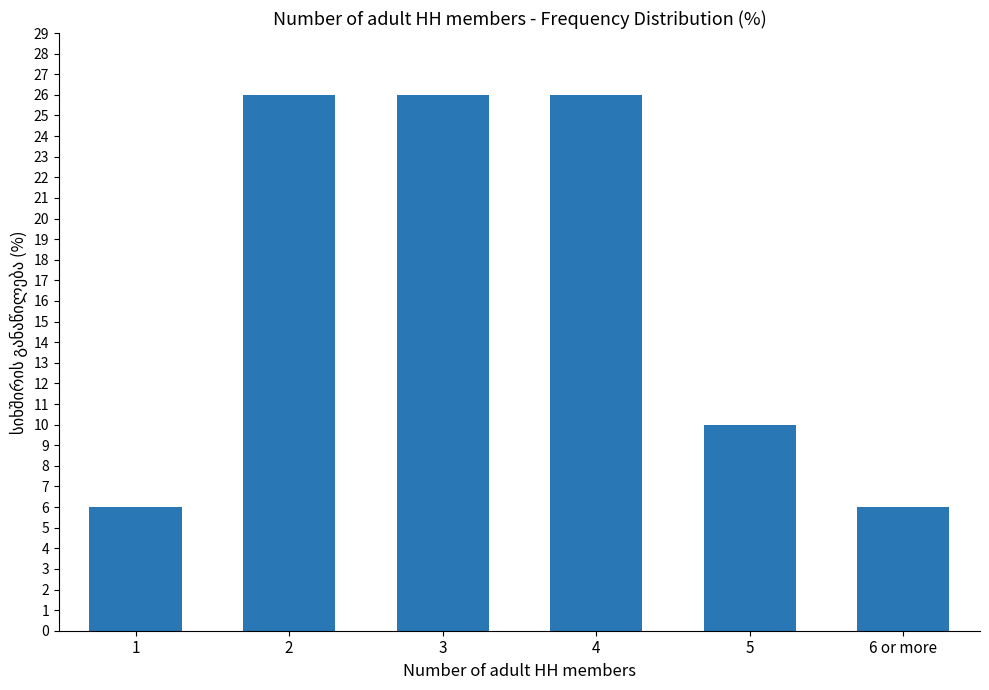

What is the maximum value shown in the chart?

26